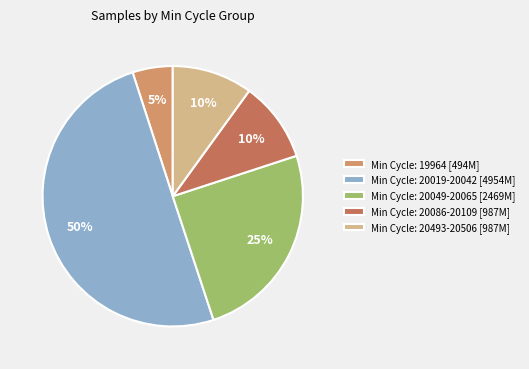

Do Min Cycle: 20049-20065 [2469M] and Min Cycle: 20019-20042 [4954M] together represent more than half of the pie?

Yes